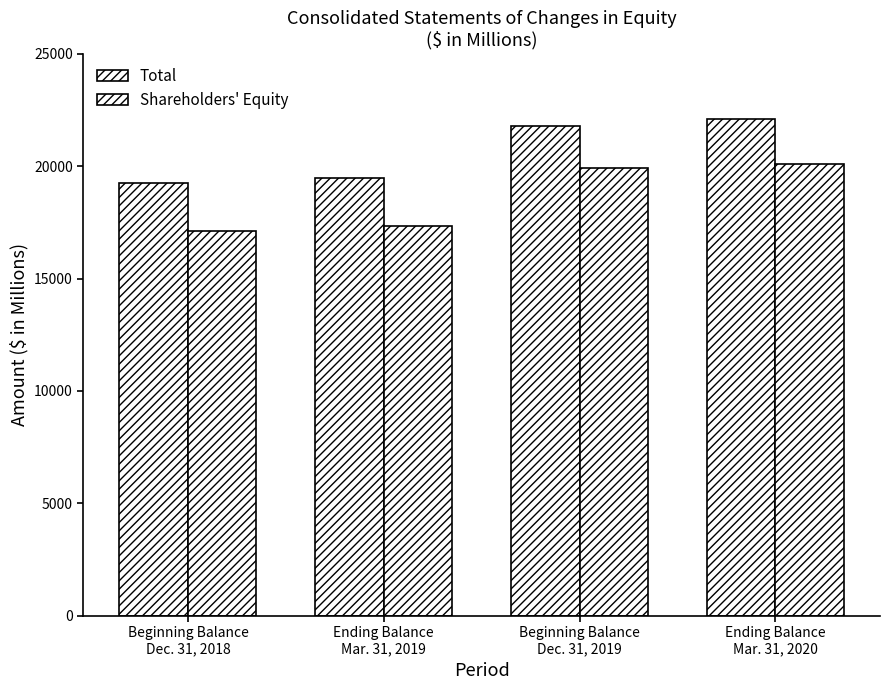

Which series has the largest total across all categories?

Total